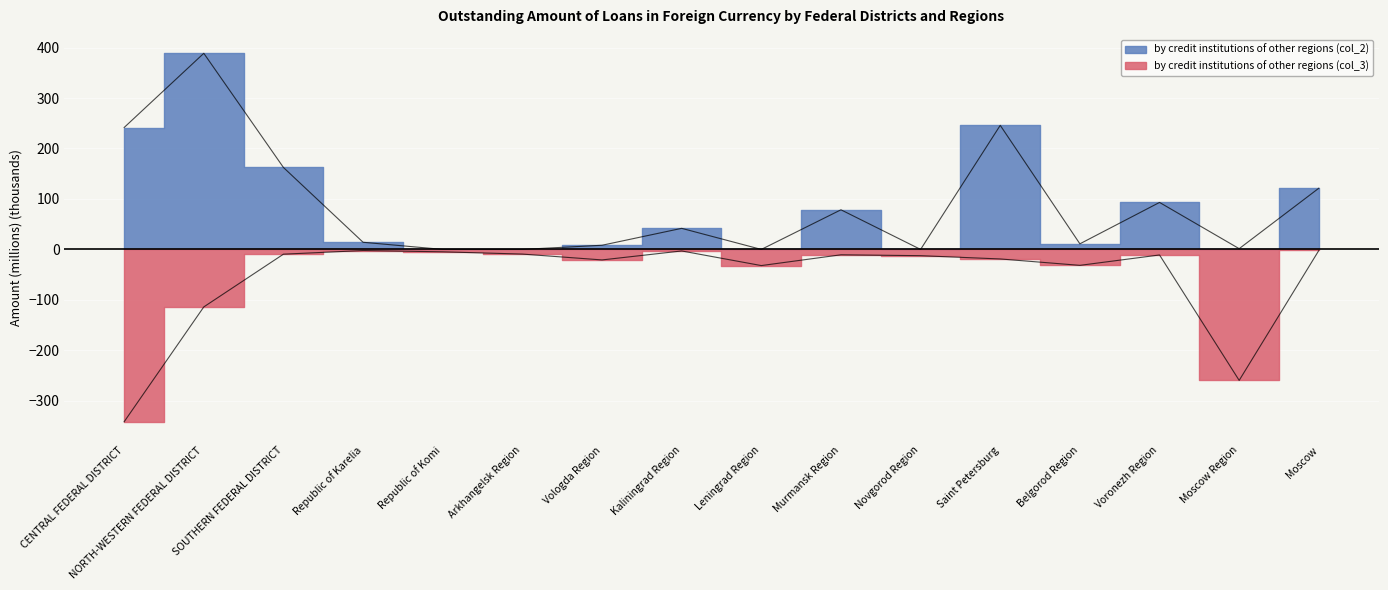

True or false: by credit institutions of other regions (col_3) and by credit institutions of other regions (col_2) cross at least once.

False